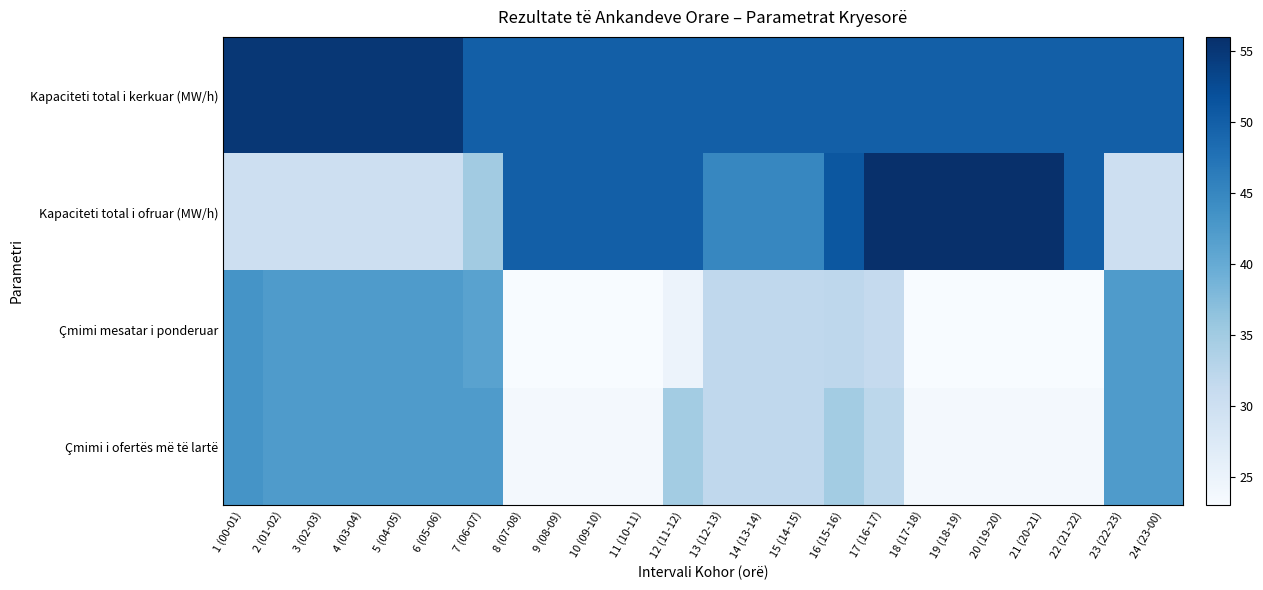

How many series are shown in this chart?

4